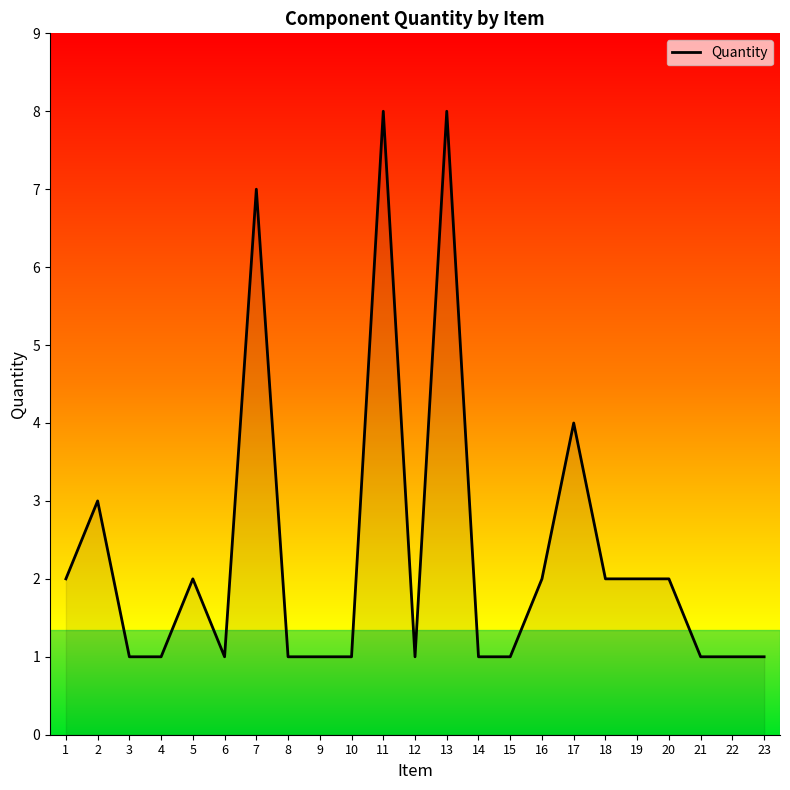

What is the difference between the maximum and minimum values?

7